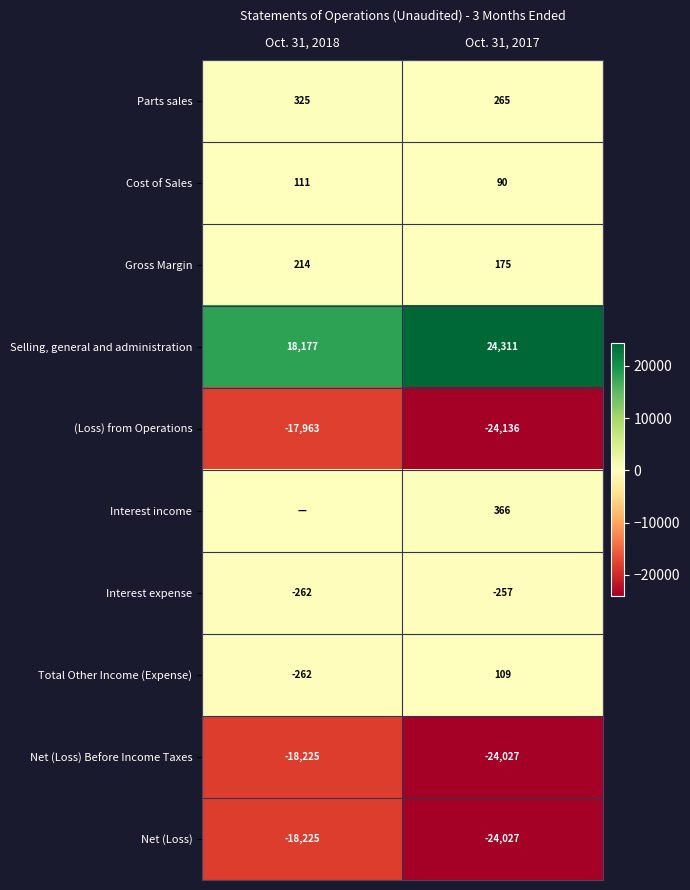

At which category is the sum across all series the highest?

Oct. 31, 2018